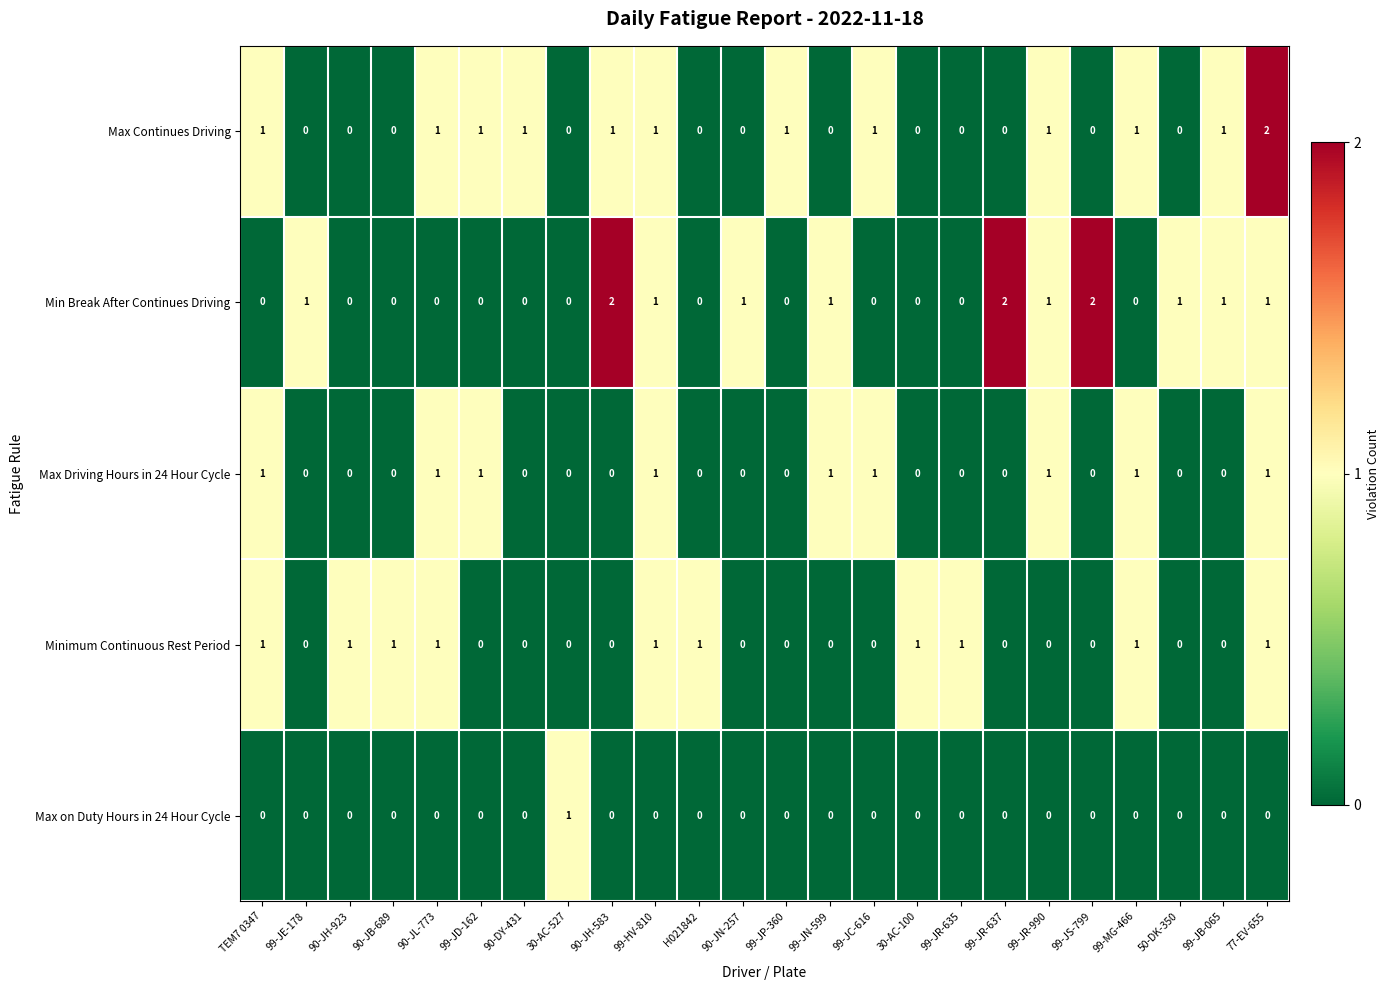

Count the Minimum Continuous Rest Period values in the range 0 to 1.

24